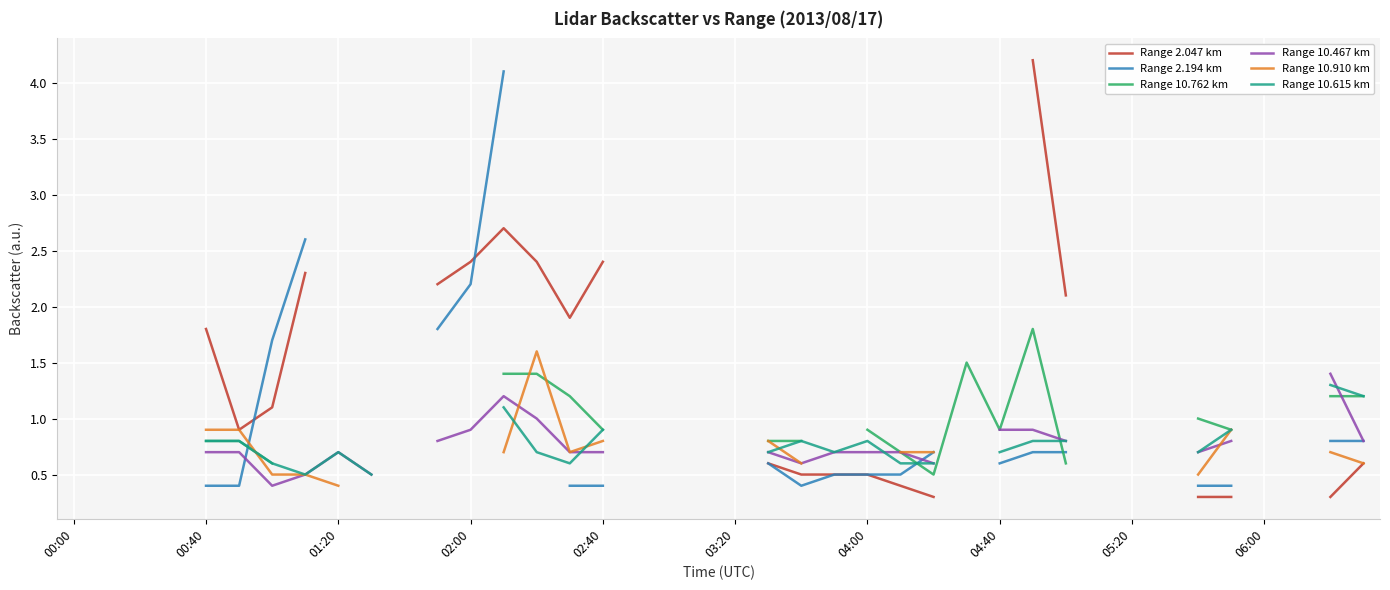

True or false: Range 2.047 km has more than 0 interior local peaks.

True